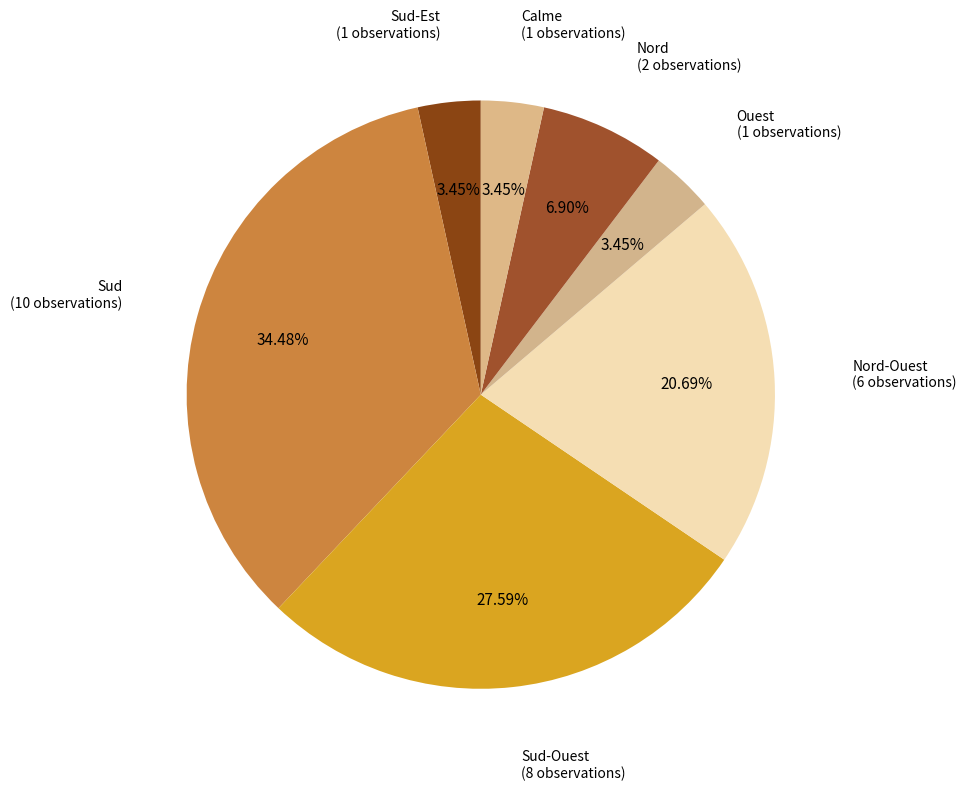

Which slice is the smallest?

Sud-Est